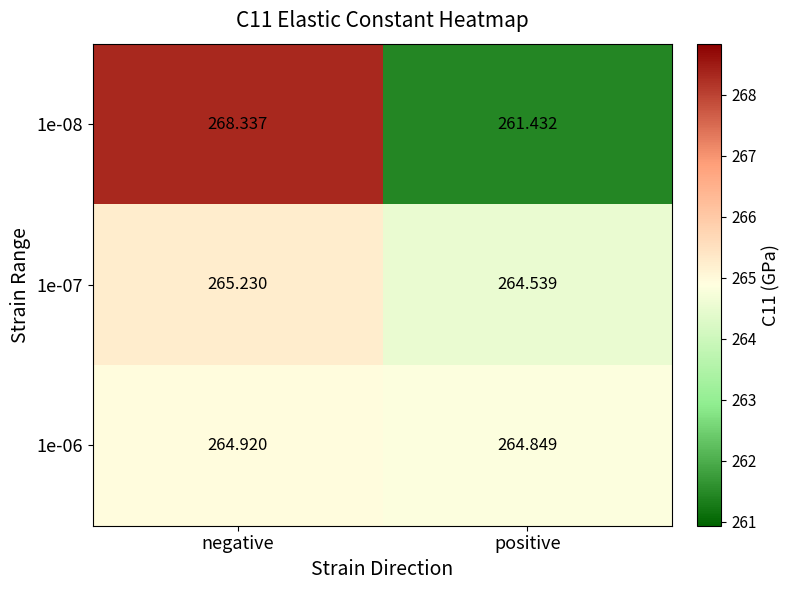

Which series changed the most between negative and positive?

1e-08